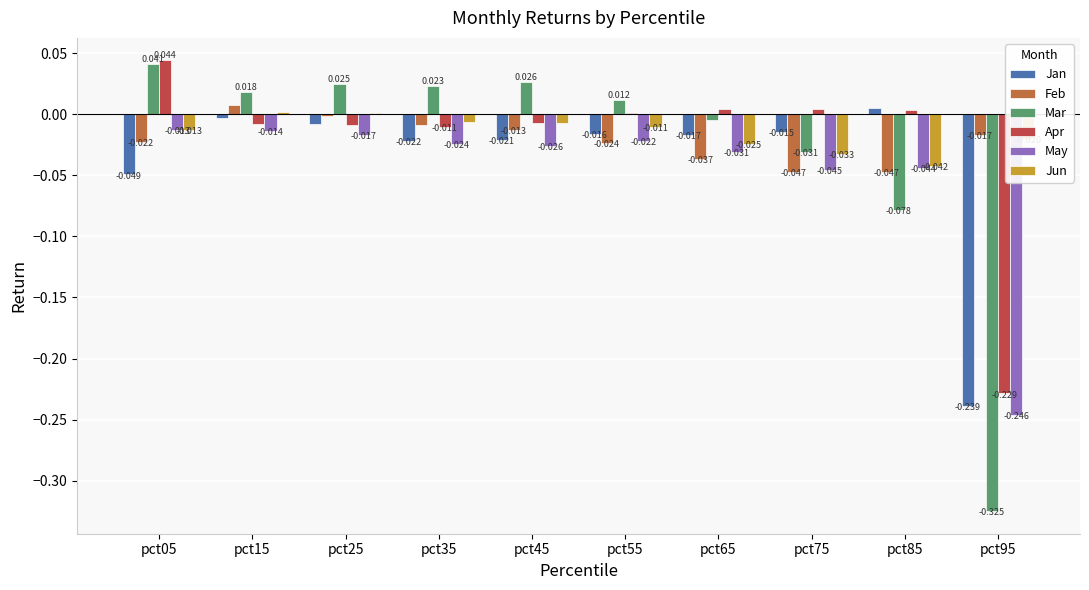

Which series has the largest total across all categories?

Jun